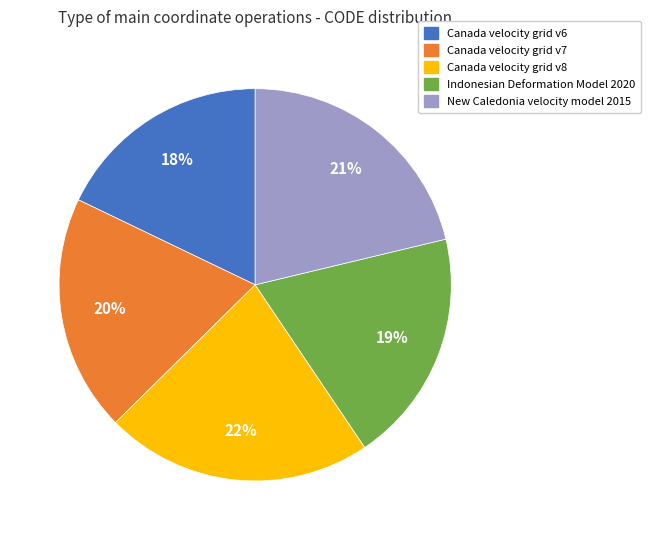

What is the largest slice in the pie chart?

Canada velocity grid v8